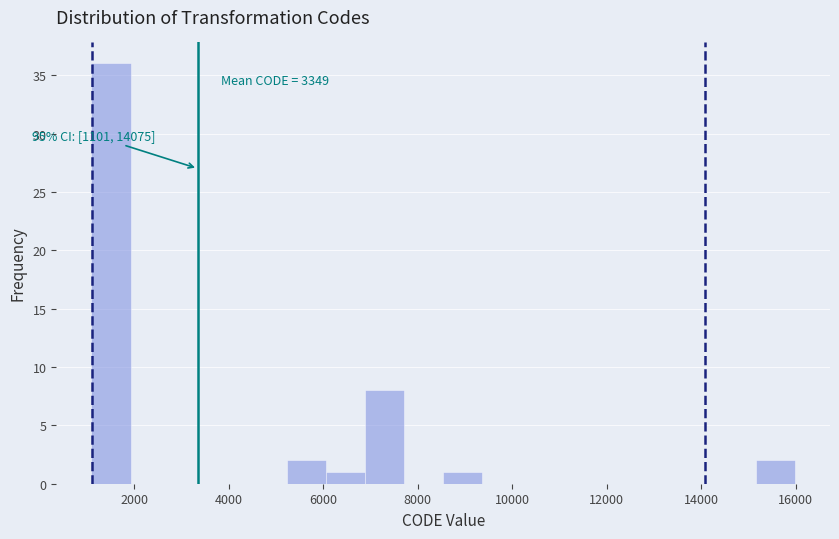

Which range on the x-axis has the tallest bar?

1200 to 2000